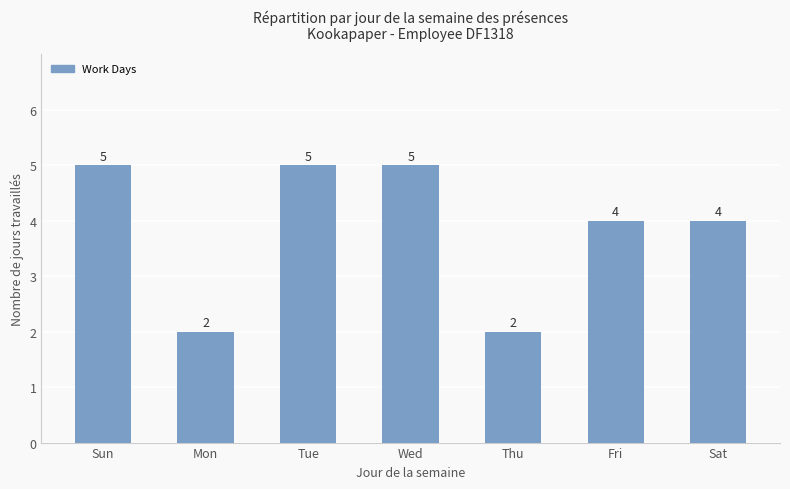

The value at Mon is 2. True or false?

True